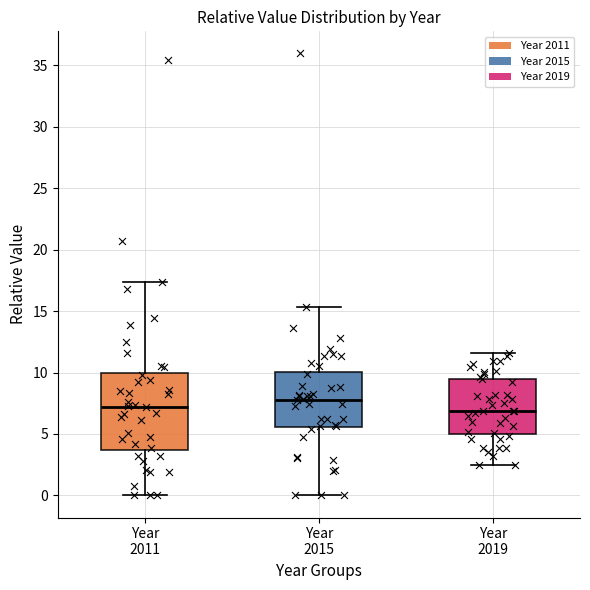

Comparing the boxes themselves (not the whiskers), which one is the tallest?

Year 2011